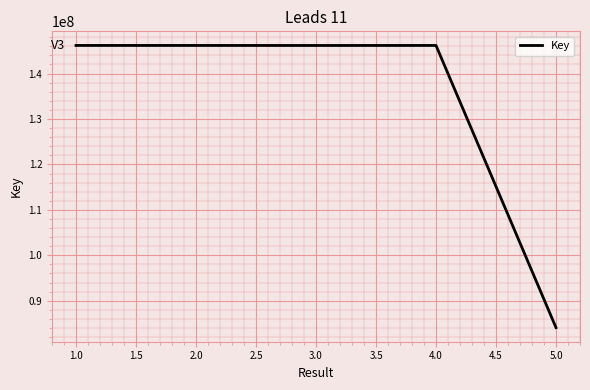

Is this an area chart (filled region under the line)?

No